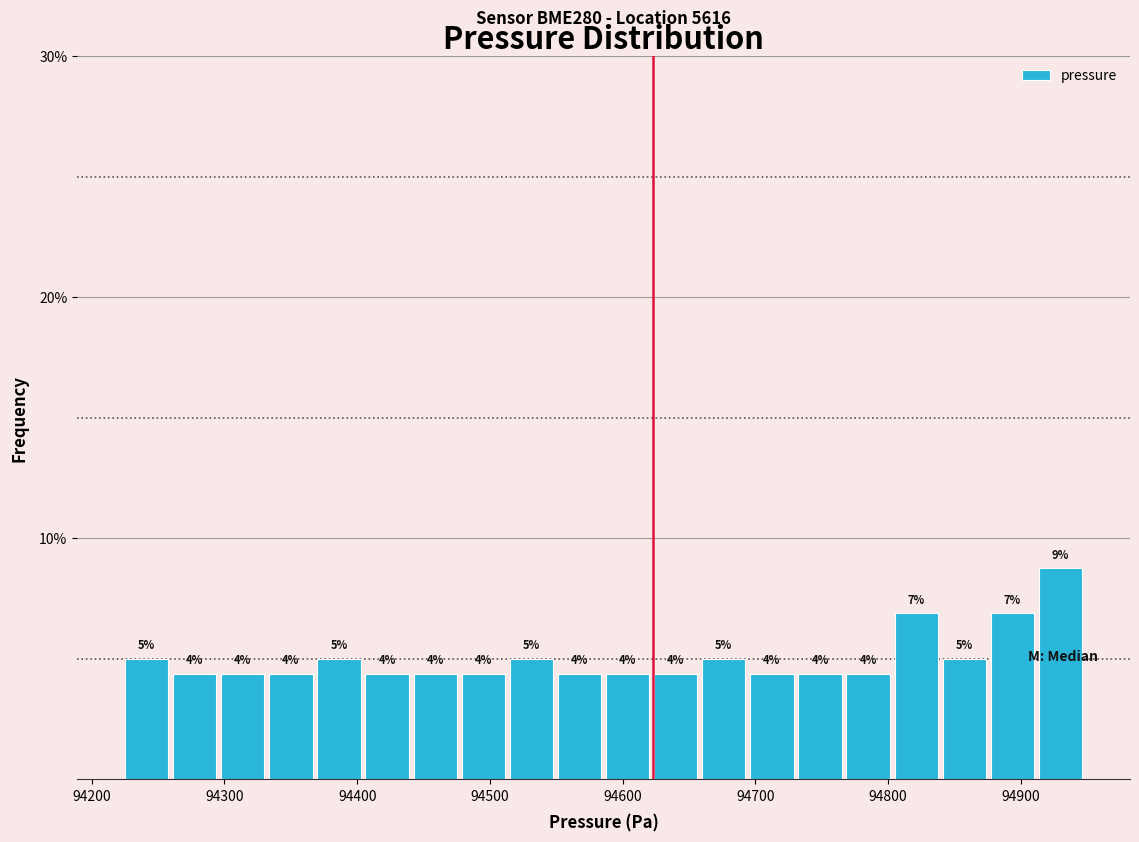

Read against the x-axis, roughly where is the centre of the tallest bar?

94930